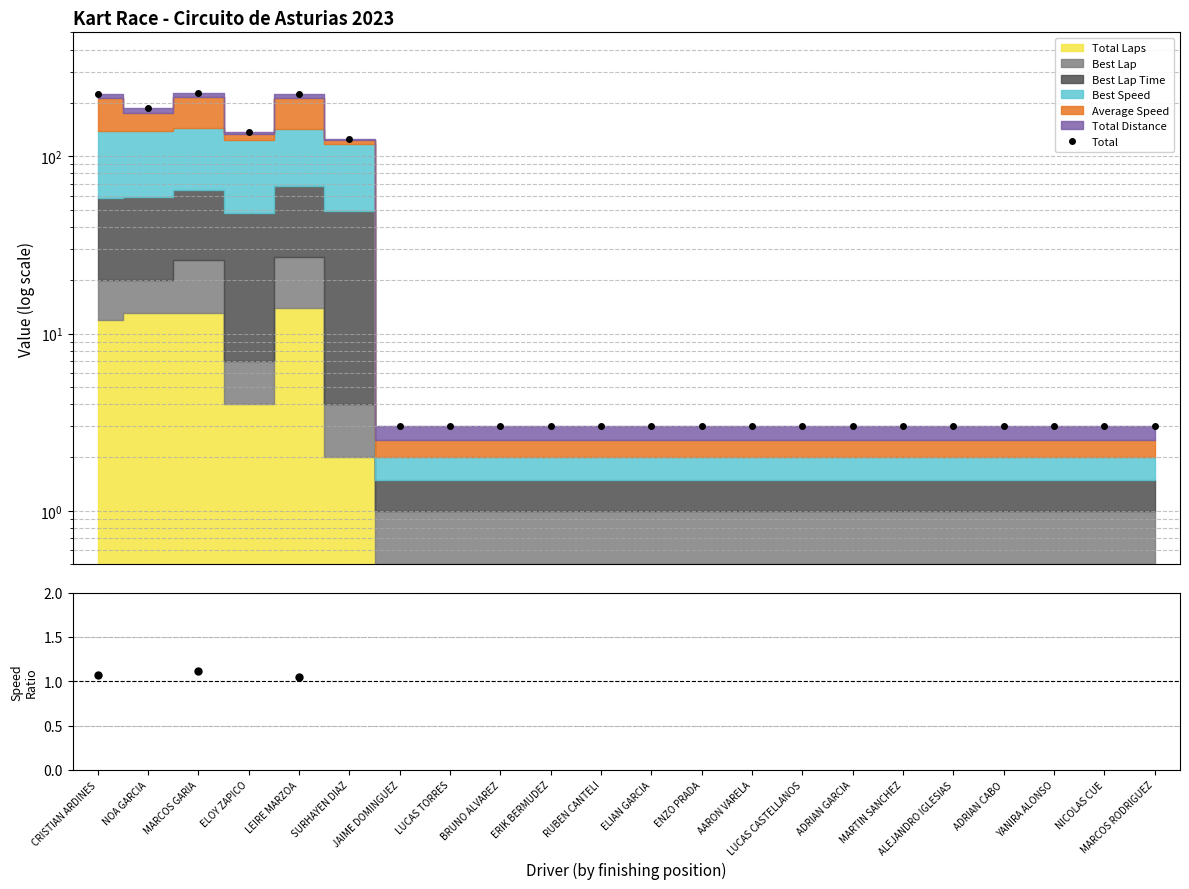

Where is Total nearest to the value 114?

SURHAYEN DIAZ